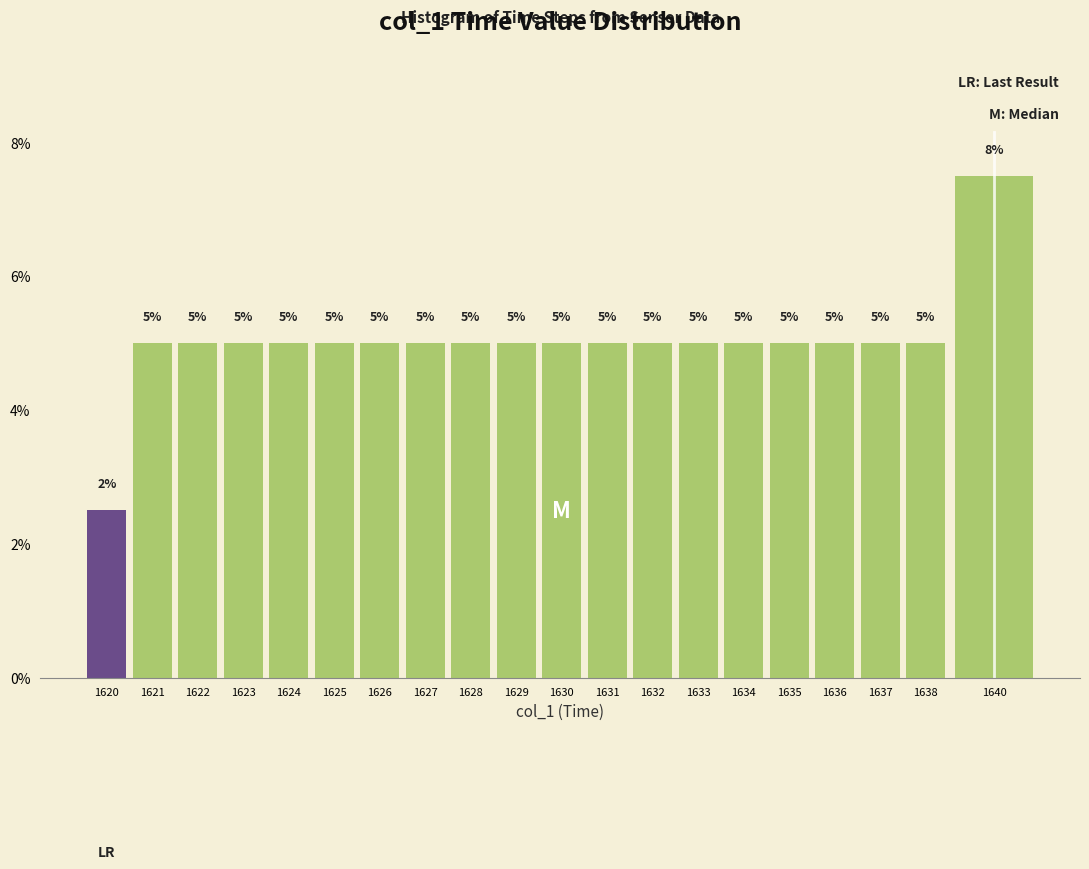

What is the average value?

5.0